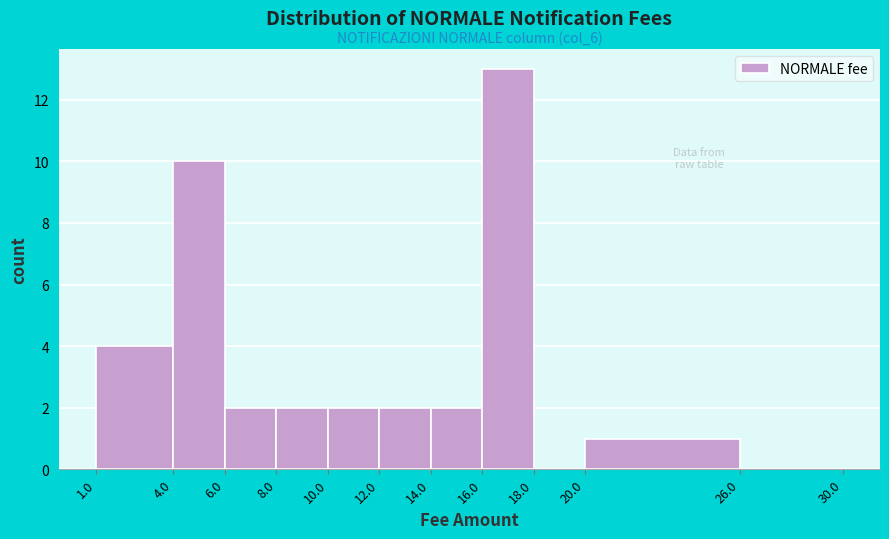

Which range on the x-axis has the tallest bar?

16.0 to 18.0